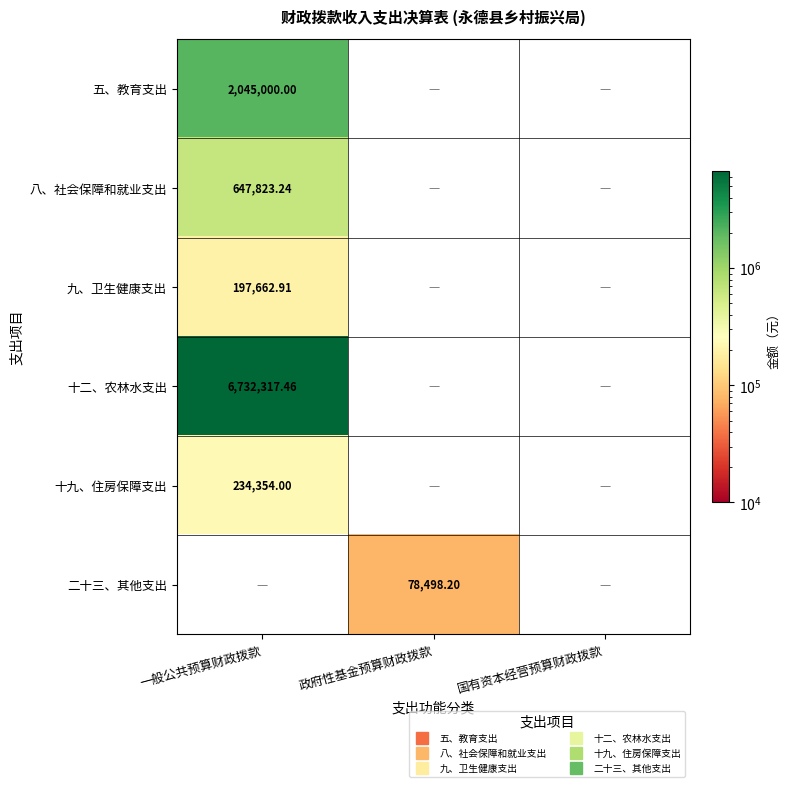

Is the value of 八、社会保障和就业支出 at 一般公共预算财政拨款 greater than the value of 十二、农林水支出 at 一般公共预算财政拨款?

No